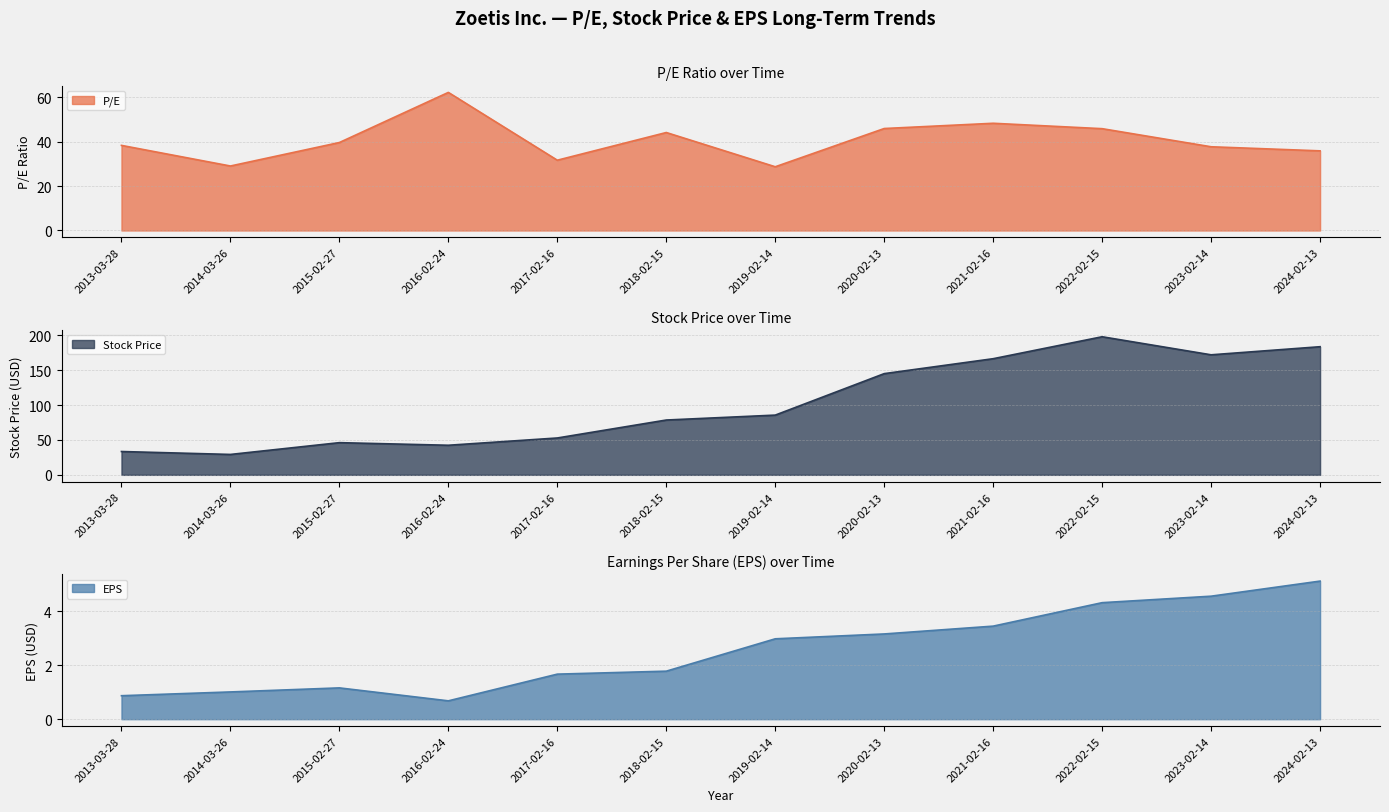

What is the difference between the P/E values at 2015-02-27 and 2018-02-15?

4.5